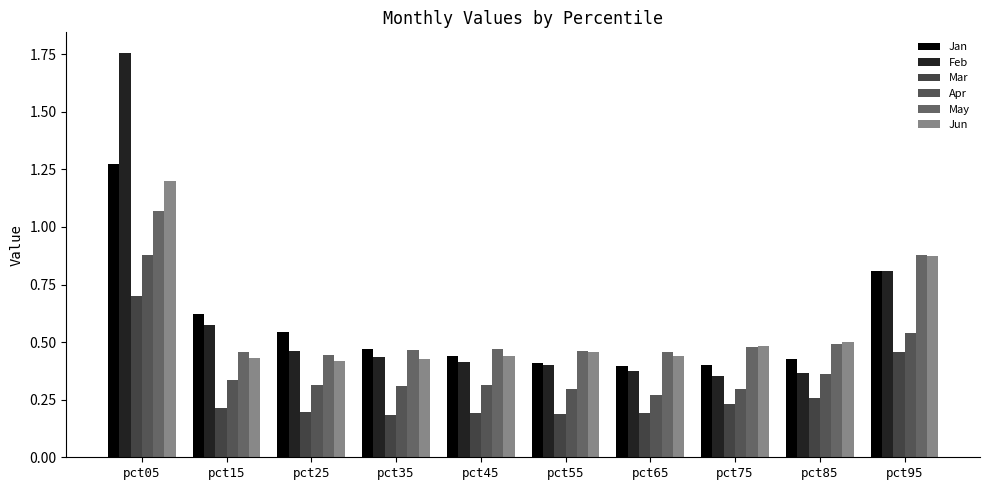

How many bars are there in each group?

6